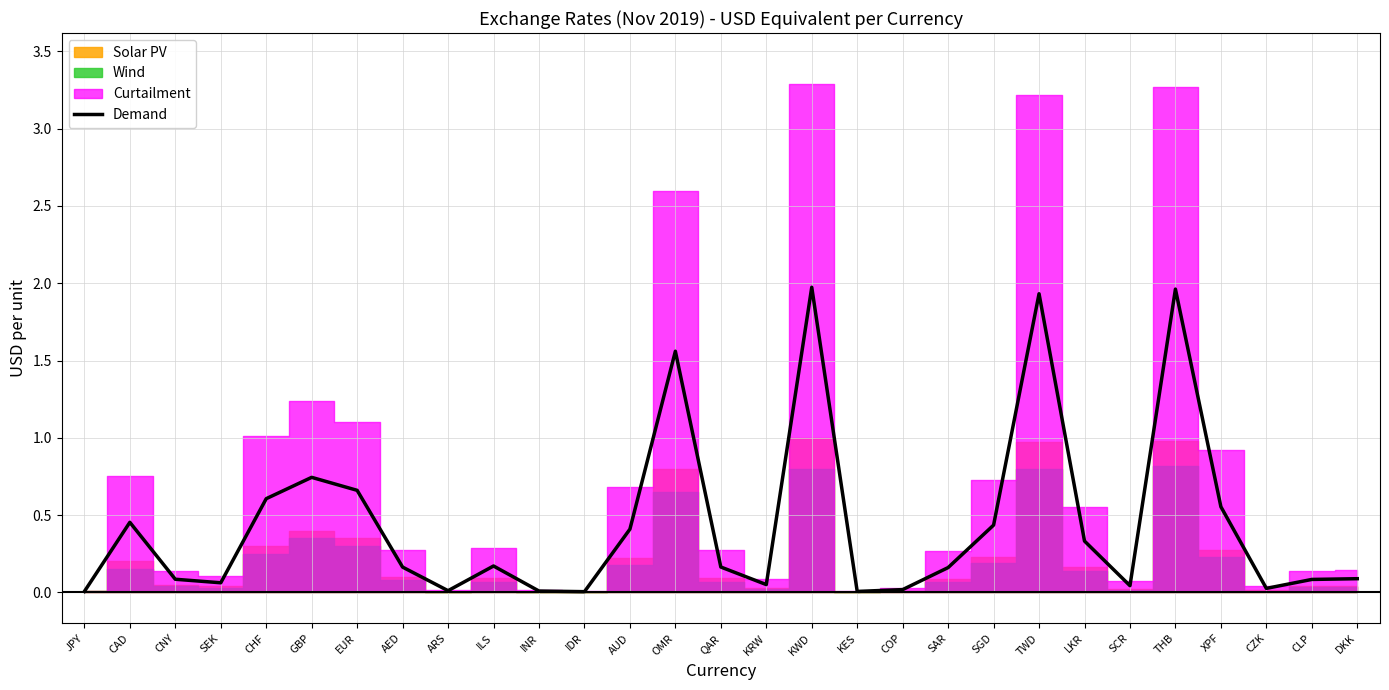

Is it true that the value at JPY is 0.0?

False